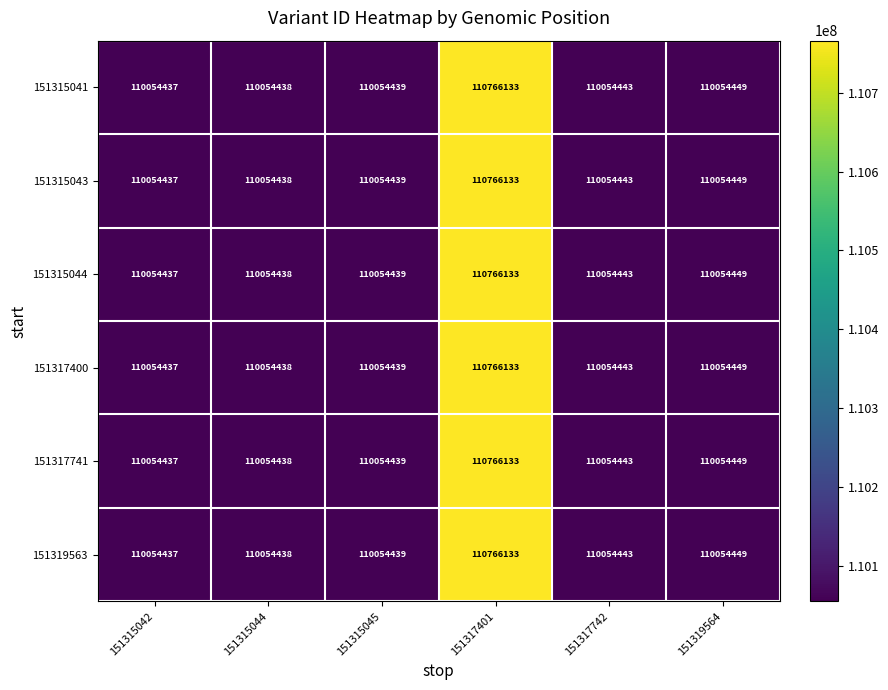

What is the difference between the 151315044 values at 151315042 and 151319564?

12